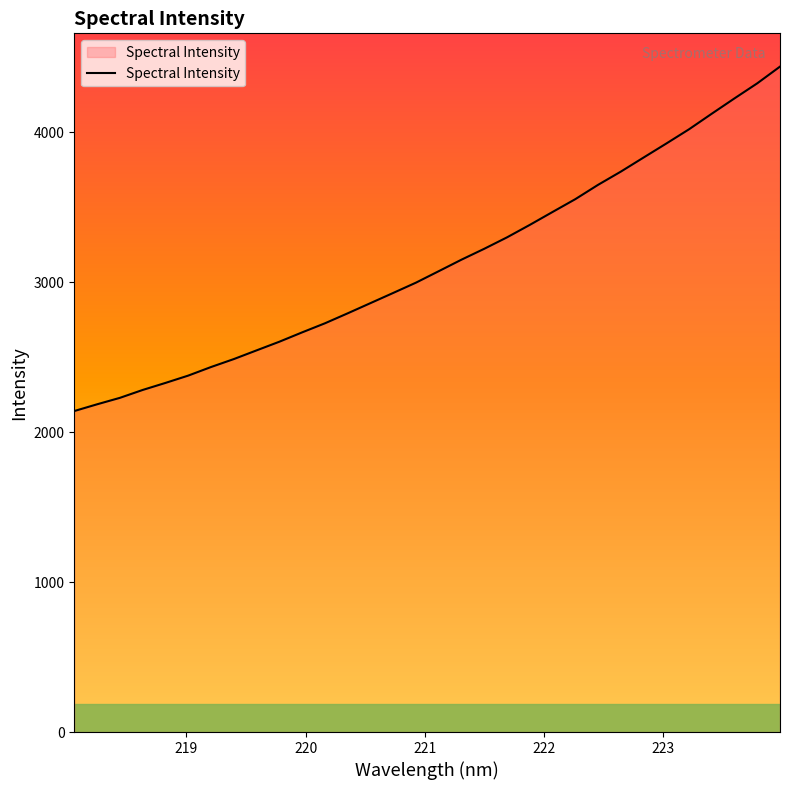

What is the difference between the maximum and minimum values?

2298.0